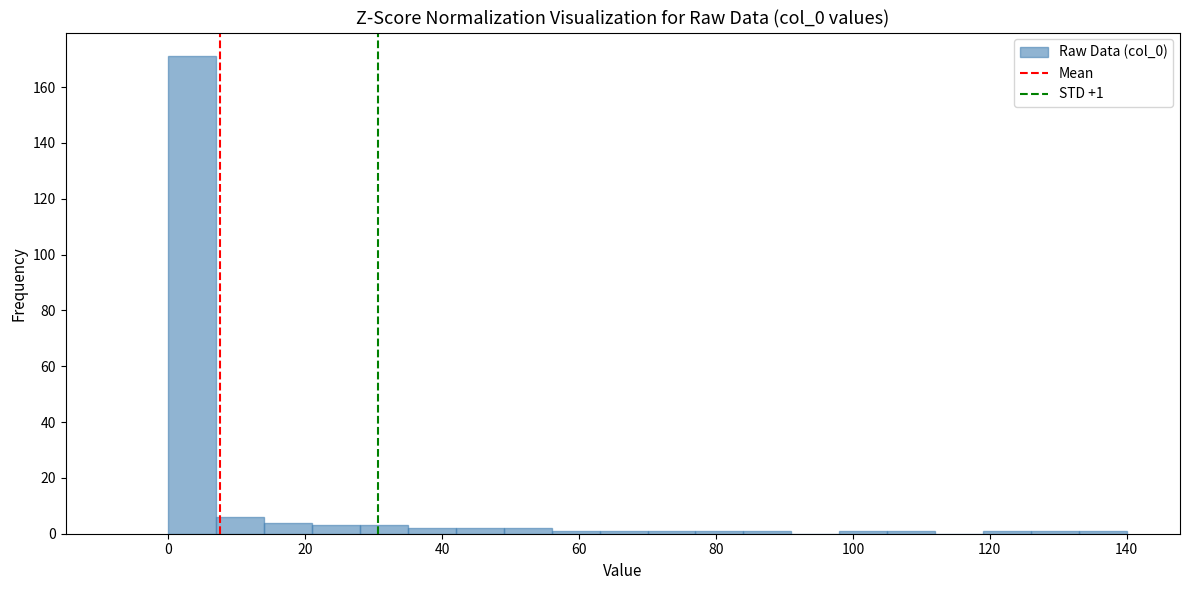

Read against the x-axis, roughly where is the centre of the tallest bar?

4